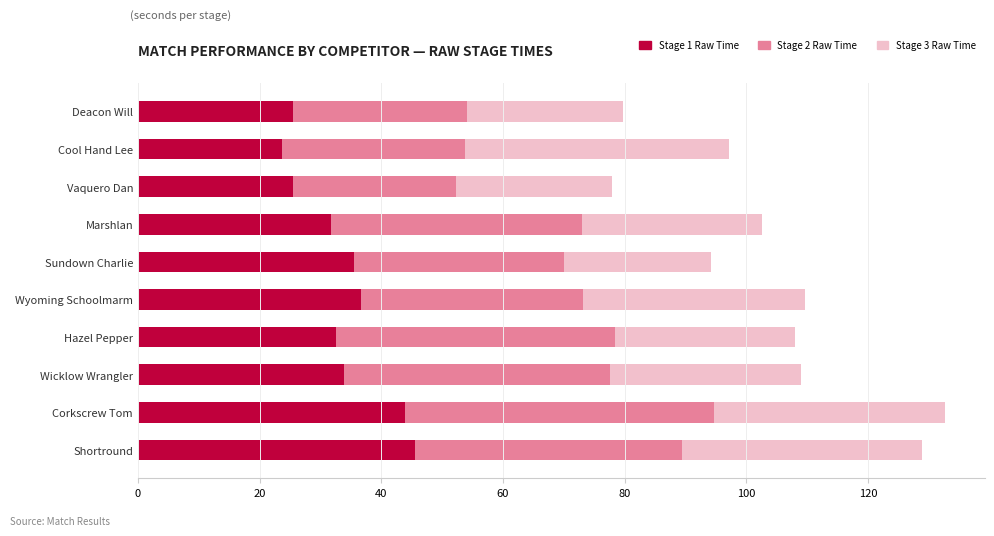

At which category is the sum across all series the highest?

Corkscrew Tom